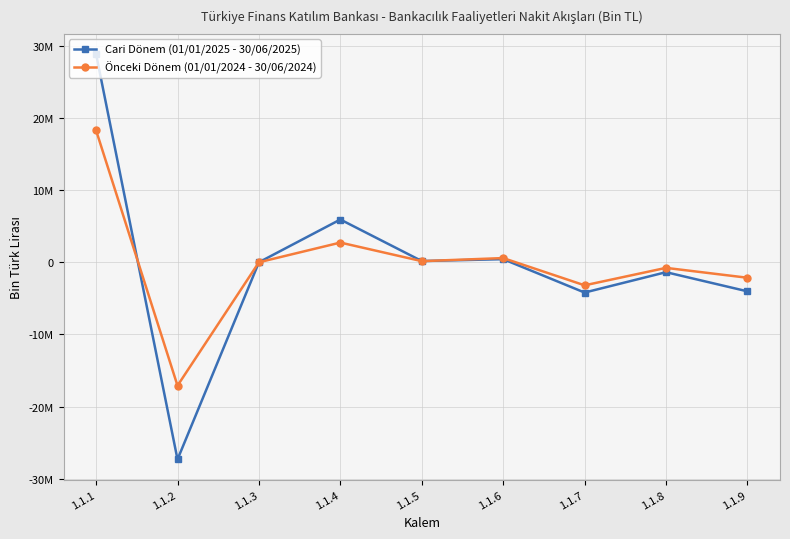

What are all the series names shown in the legend?

Cari Dönem (01/01/2025 - 30/06/2025), Önceki Dönem (01/01/2024 - 30/06/2024)